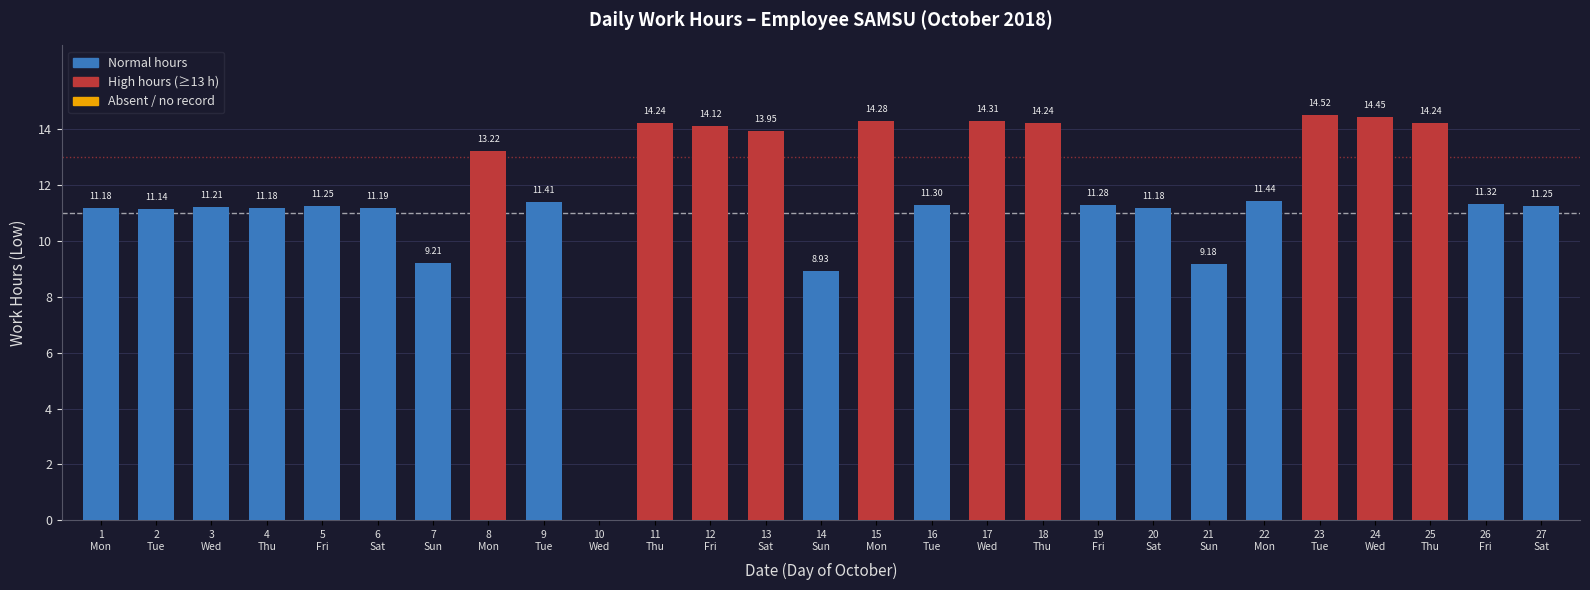

What is the sum of all values?

315.2